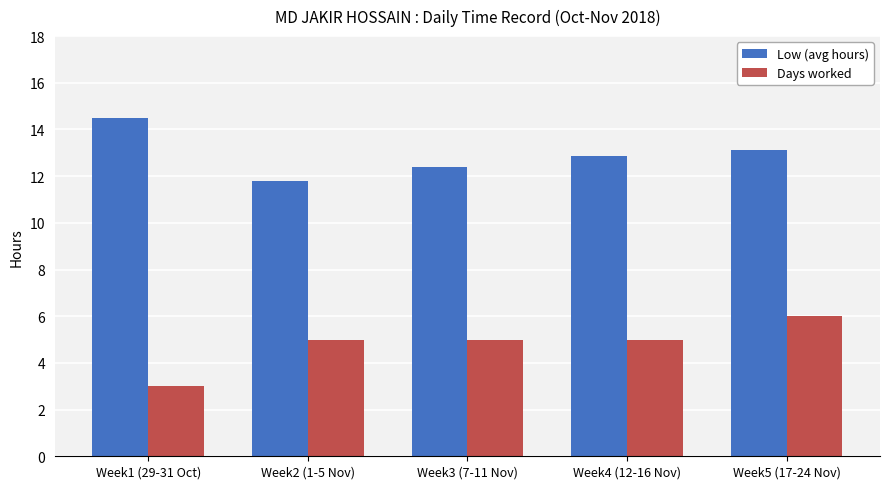

Rank the series by their average value, from lowest to highest.

Days worked, Low (avg hours)